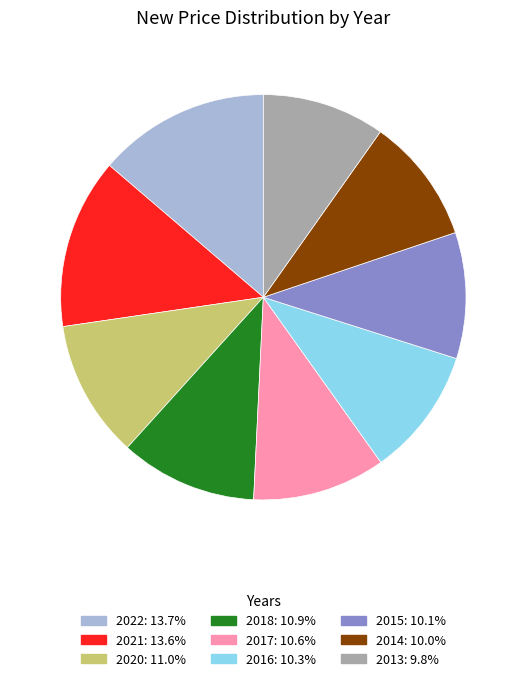

The 2016 slice represents 10% of the pie. True or false?

True